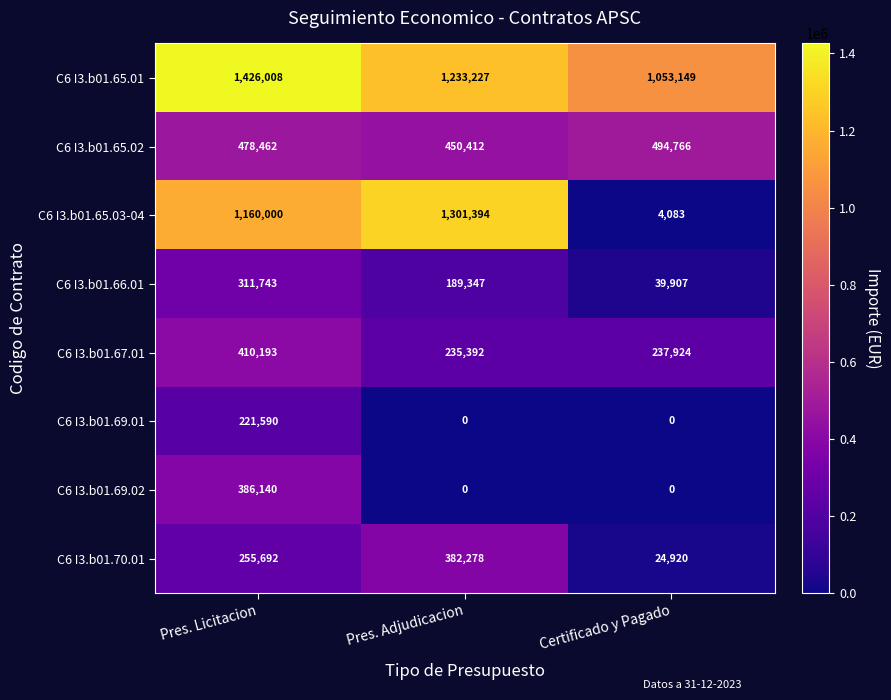

Reading left to right, what are all the values shown in this chart?

C6 I3.b01.65.01: Pres. Licitacion=1426008	Pres. Adjudicacion=1233227	Certificado y Pagado=1053149
C6 I3.b01.65.02: Pres. Licitacion=478462	Pres. Adjudicacion=450412	Certificado y Pagado=494766
C6 I3.b01.65.03-04: Pres. Licitacion=1160000	Pres. Adjudicacion=1301394	Certificado y Pagado=4083
C6 I3.b01.66.01: Pres. Licitacion=311743	Pres. Adjudicacion=189347	Certificado y Pagado=39907
C6 I3.b01.67.01: Pres. Licitacion=410193	Pres. Adjudicacion=235392	Certificado y Pagado=237924
C6 I3.b01.69.01: Pres. Licitacion=221590	Pres. Adjudicacion=0	Certificado y Pagado=0
C6 I3.b01.69.02: Pres. Licitacion=386140	Pres. Adjudicacion=0	Certificado y Pagado=0
C6 I3.b01.70.01: Pres. Licitacion=255692	Pres. Adjudicacion=382278	Certificado y Pagado=24920